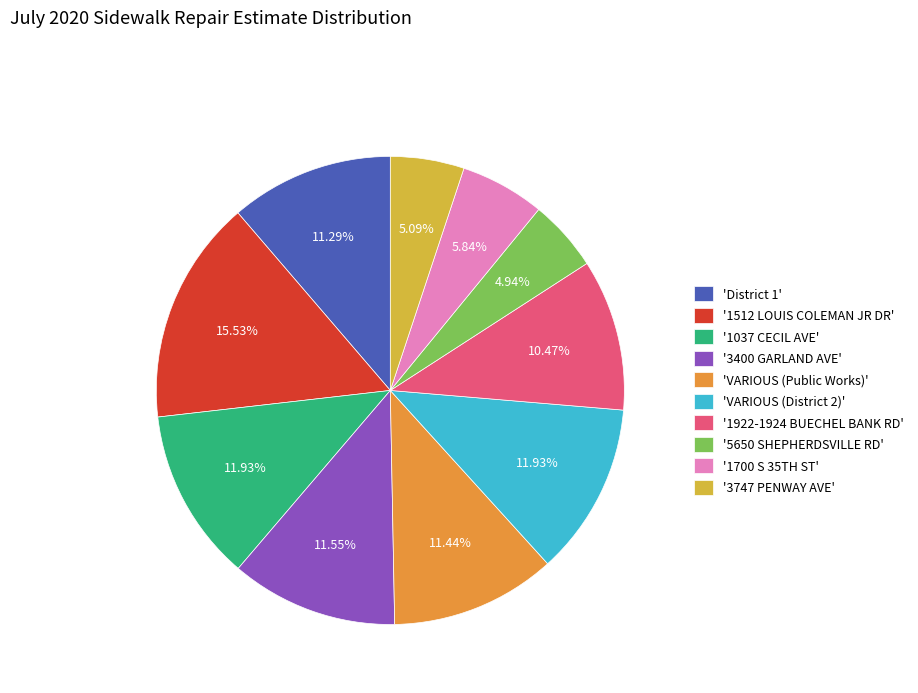

Do 'VARIOUS (District 2)' and '3400 GARLAND AVE' together represent more than half of the pie?

No